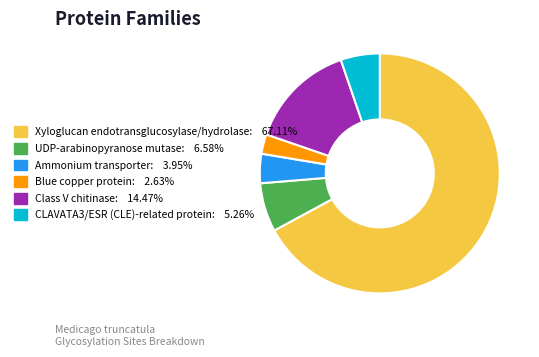

Does Xyloglucan endotransglucosylase/hydrolase account for over 50% of the chart?

Yes